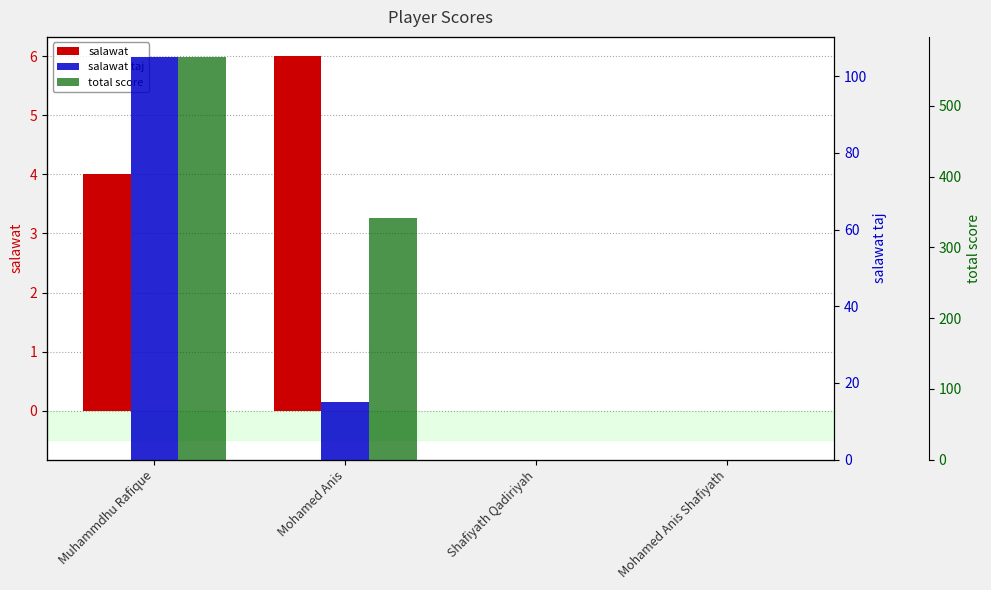

True or false: total score has a value of 244 at Muhammdhu Rafique.

False